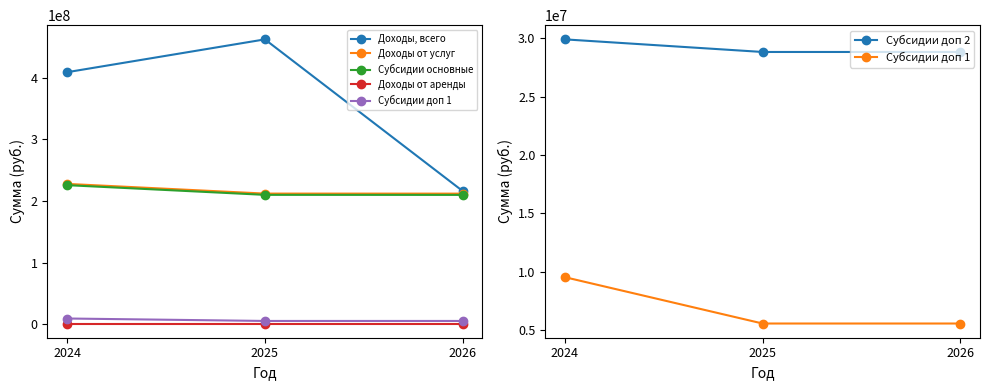

The value of Доходы от аренды at 2024 is 2106393.0. True or false?

False